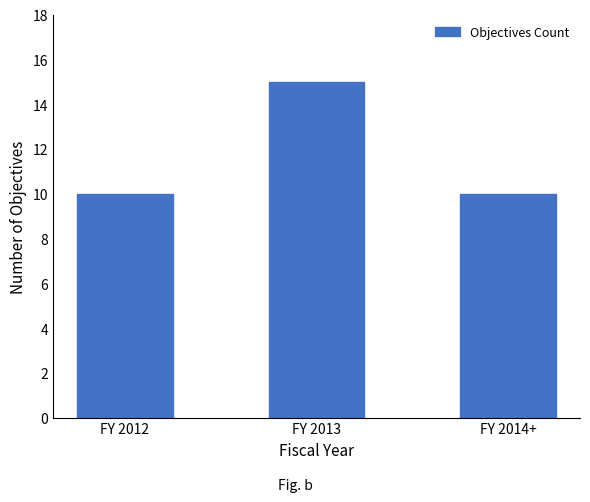

What is the sum of all values?

35